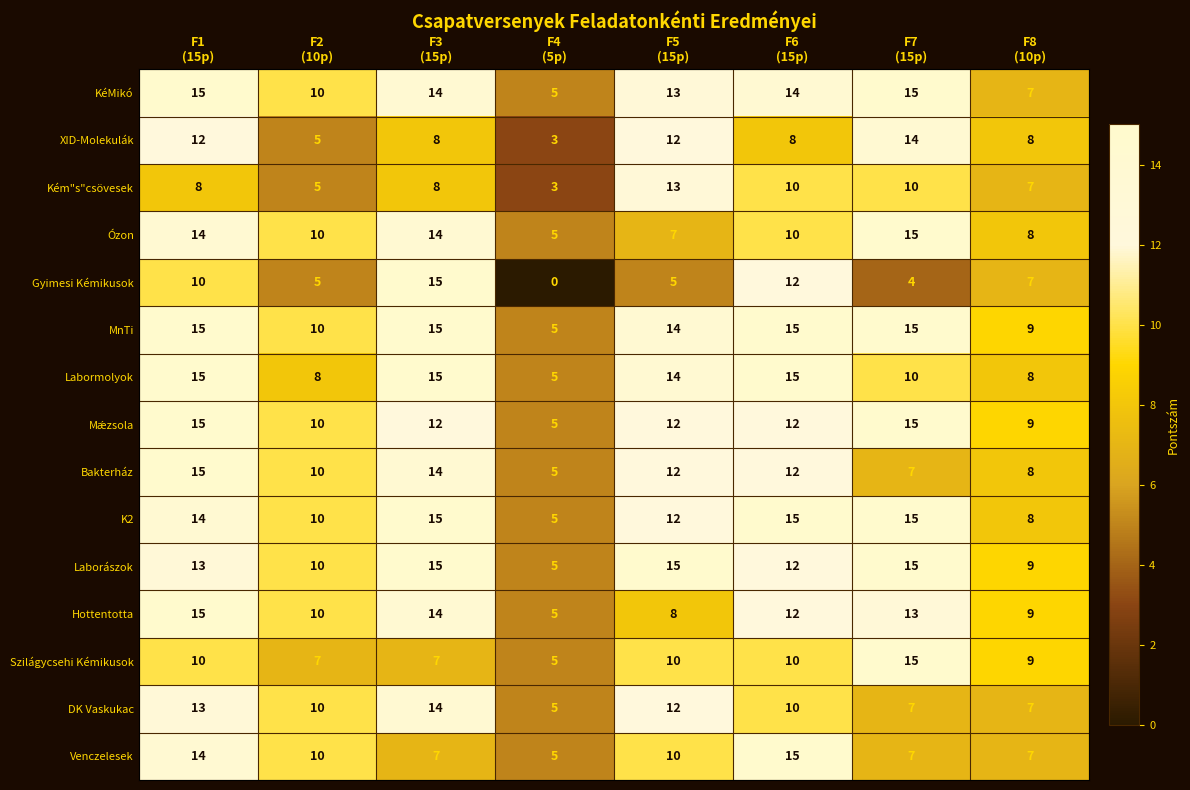

Between F5
(15p) and F6
(15p), which series saw the biggest shift?

Gyimesi Kémikusok